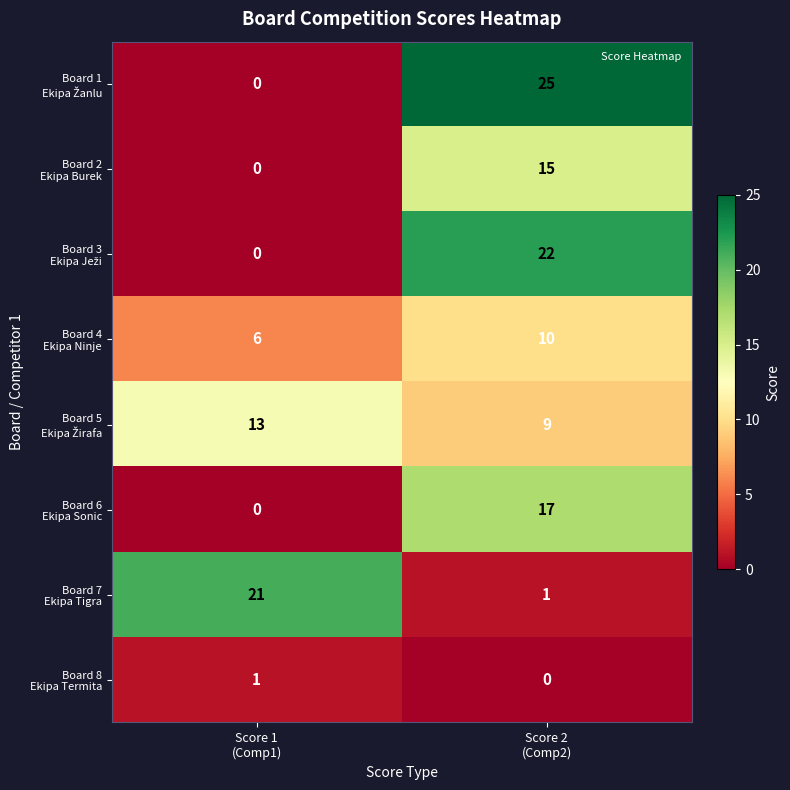

What is the greatest value displayed?

25